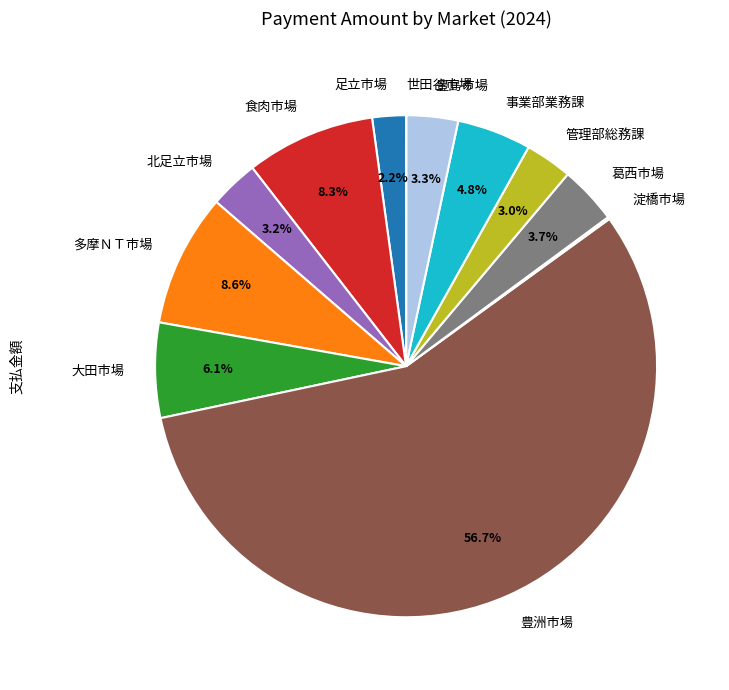

Do 葛西市場 and 北足立市場 together represent more than half of the pie?

No